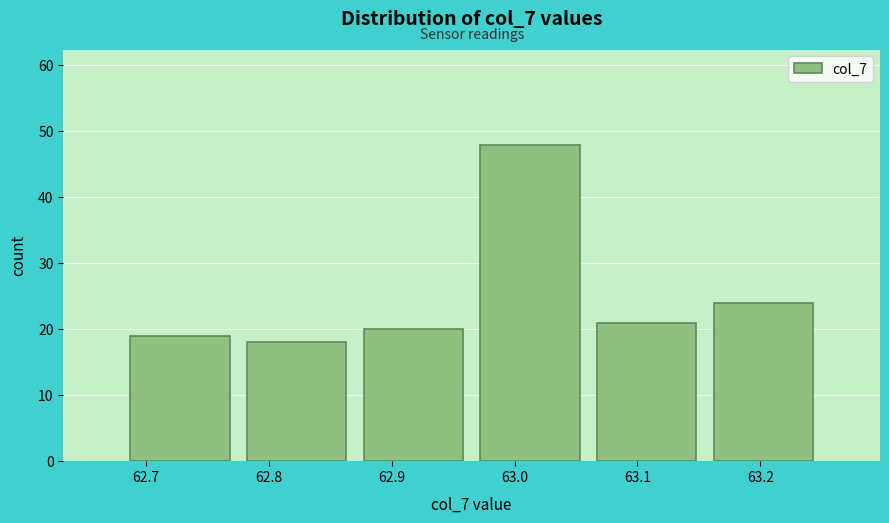

Reading left to right, list every bar in this chart as the range it spans on the x-axis followed by its height. Neither the bar edges nor the heights are printed on the chart, so give them approximately, as read against the axes.

62.680 to 62.775: 19
62.775 to 62.870: 18
62.870 to 62.965: 20
62.965 to 63.060: 48
63.060 to 63.155: 21
63.155 to 63.250: 24